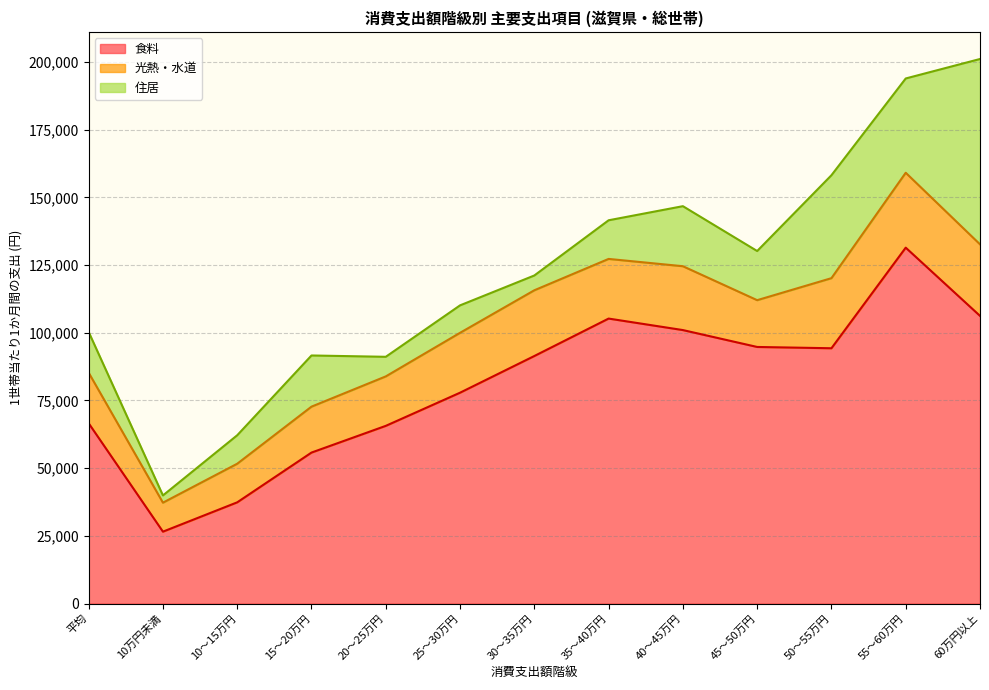

Where is the first local maximum for 住居?

15～20万円